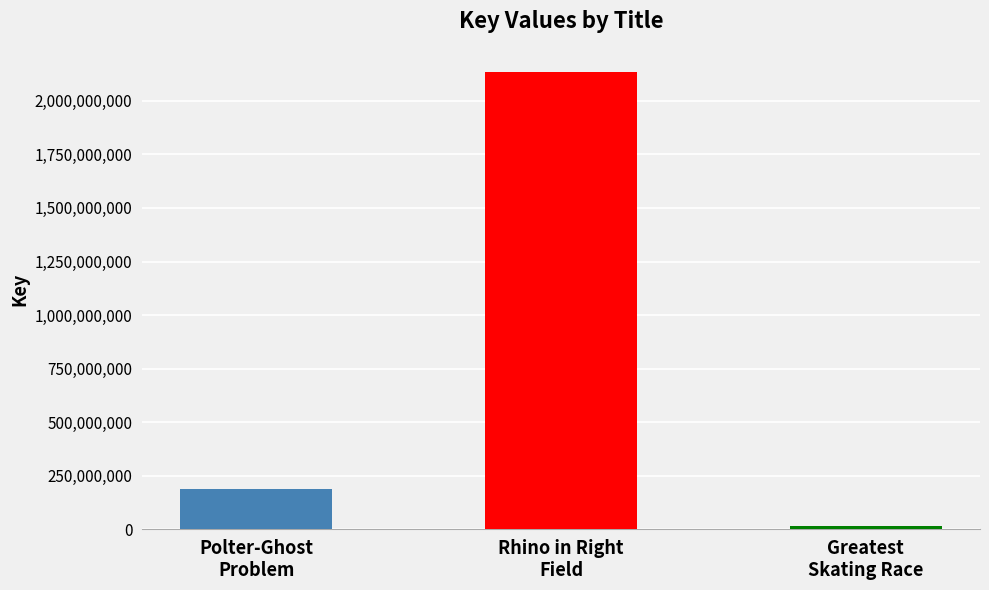

What is the difference between the maximum and minimum values?

2119805521